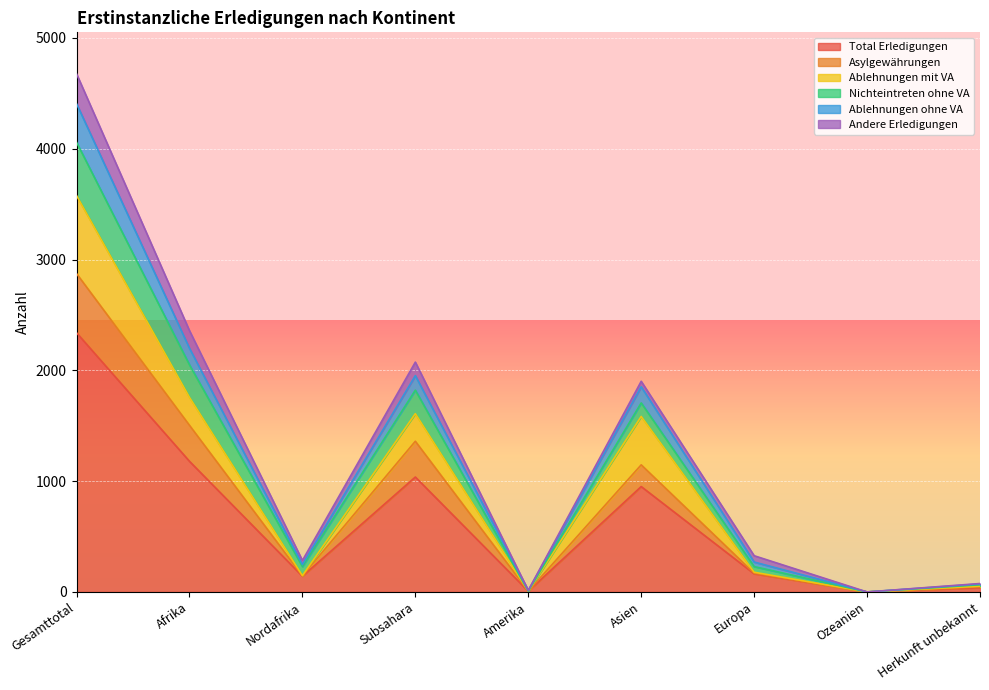

At which label is Asylgewährungen closest to 1436?

Afrika